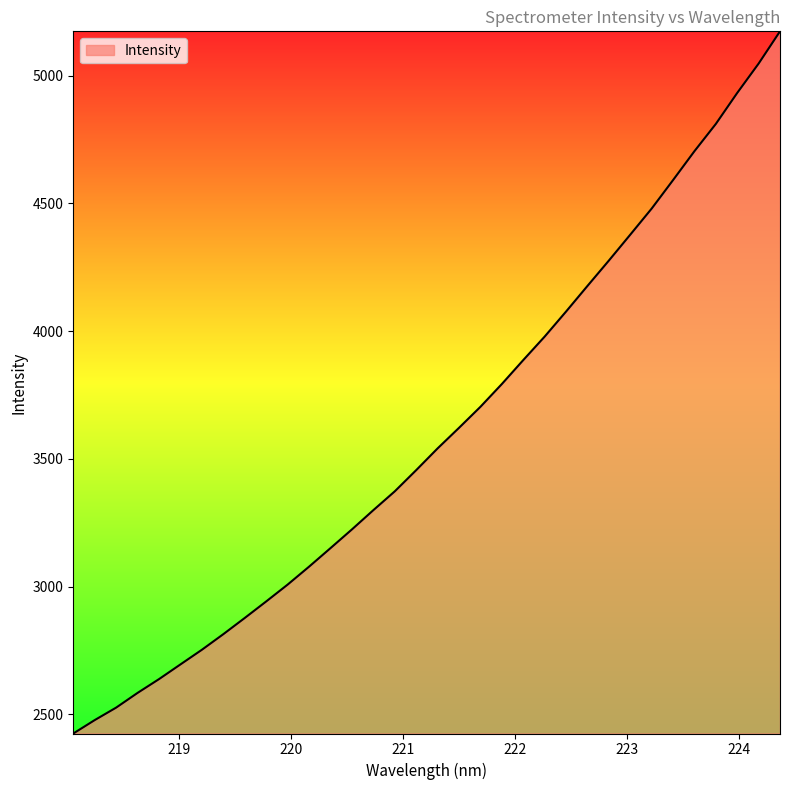

What is the minimum value shown in the chart?

2424.7